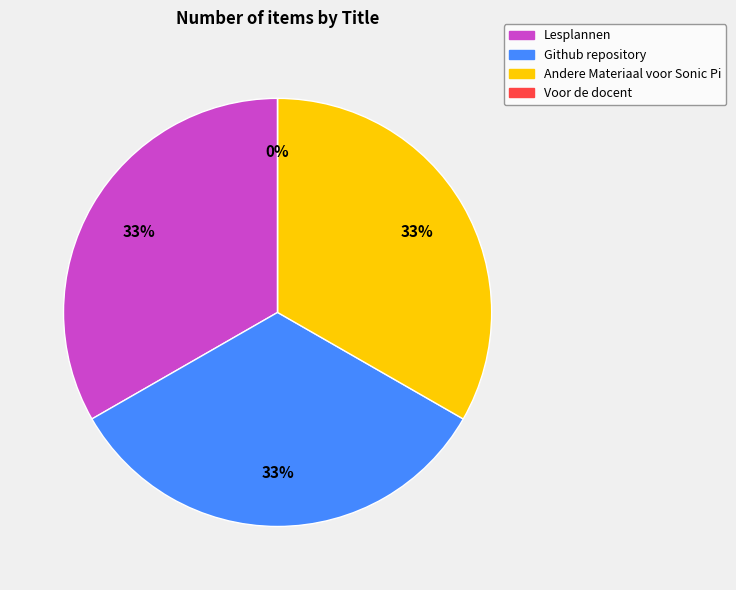

The Github repository slice represents 43% of the pie. True or false?

False